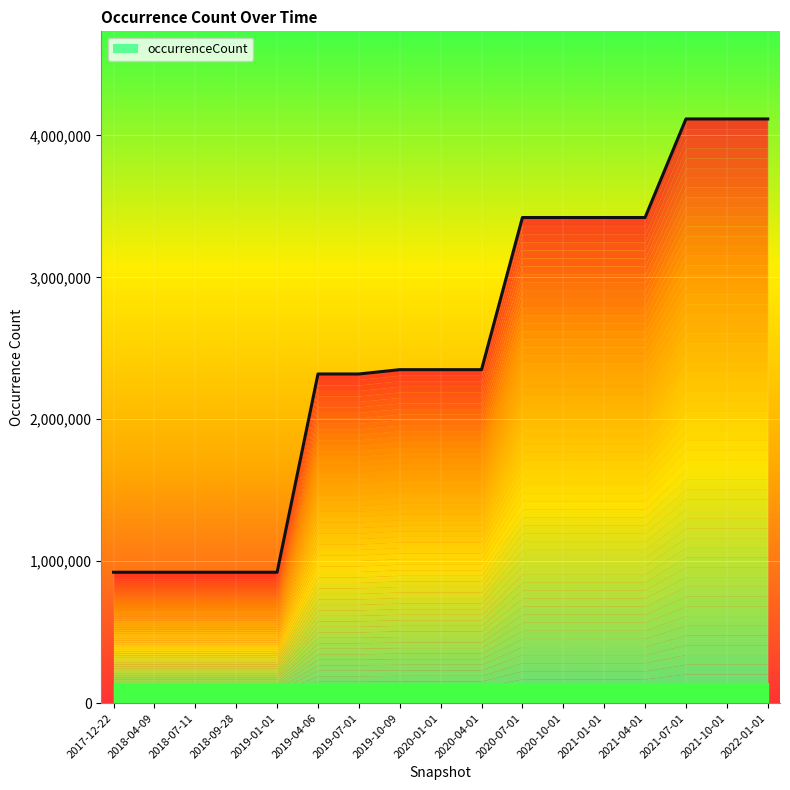

What is the label of the 17th point from the right?

2017-12-22